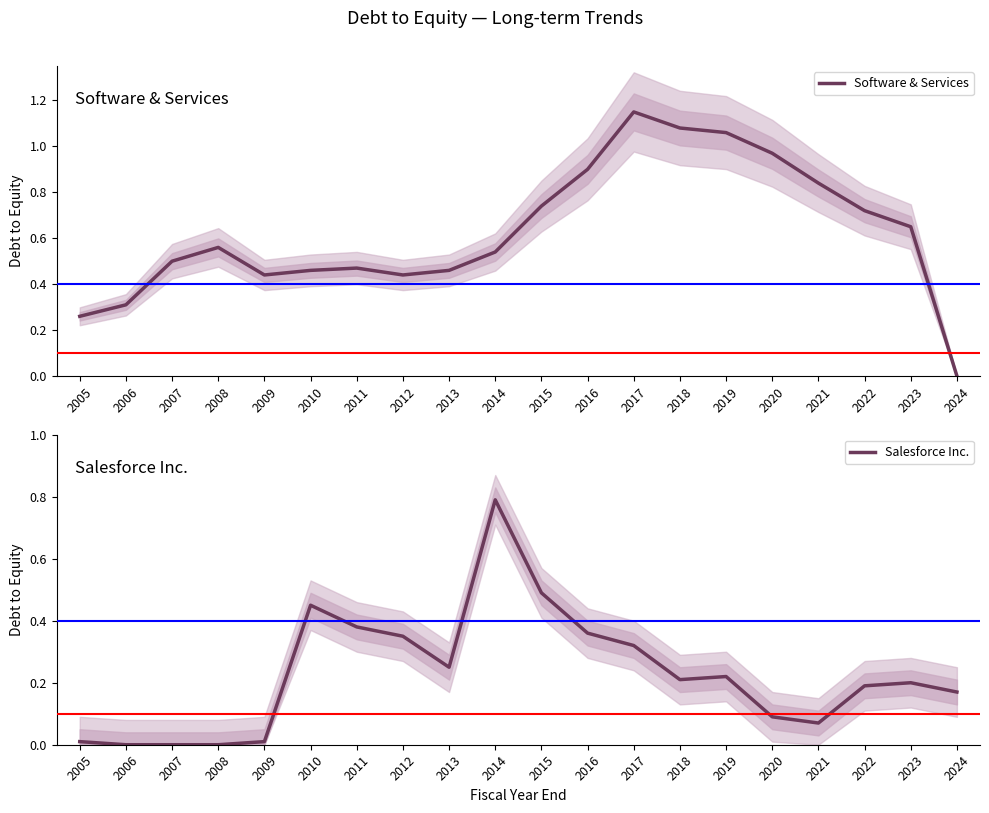

How many data points in Salesforce Inc. are above 0?

17